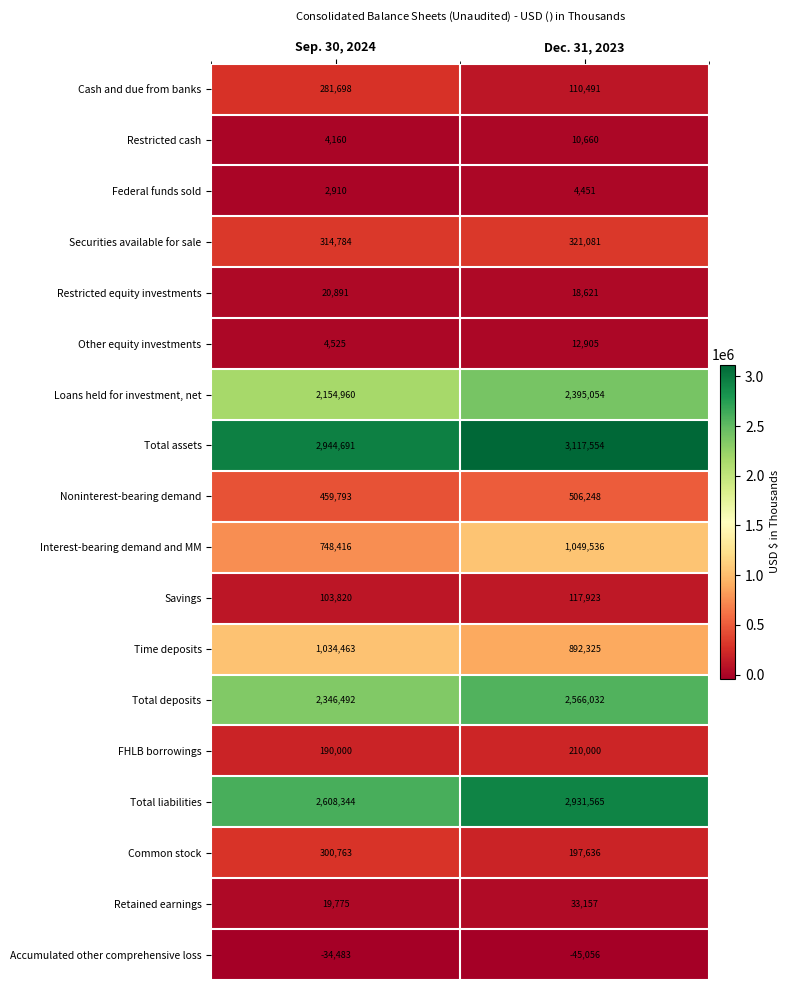

Which series changed the most between Sep. 30, 2024 and Dec. 31, 2023?

Total liabilities